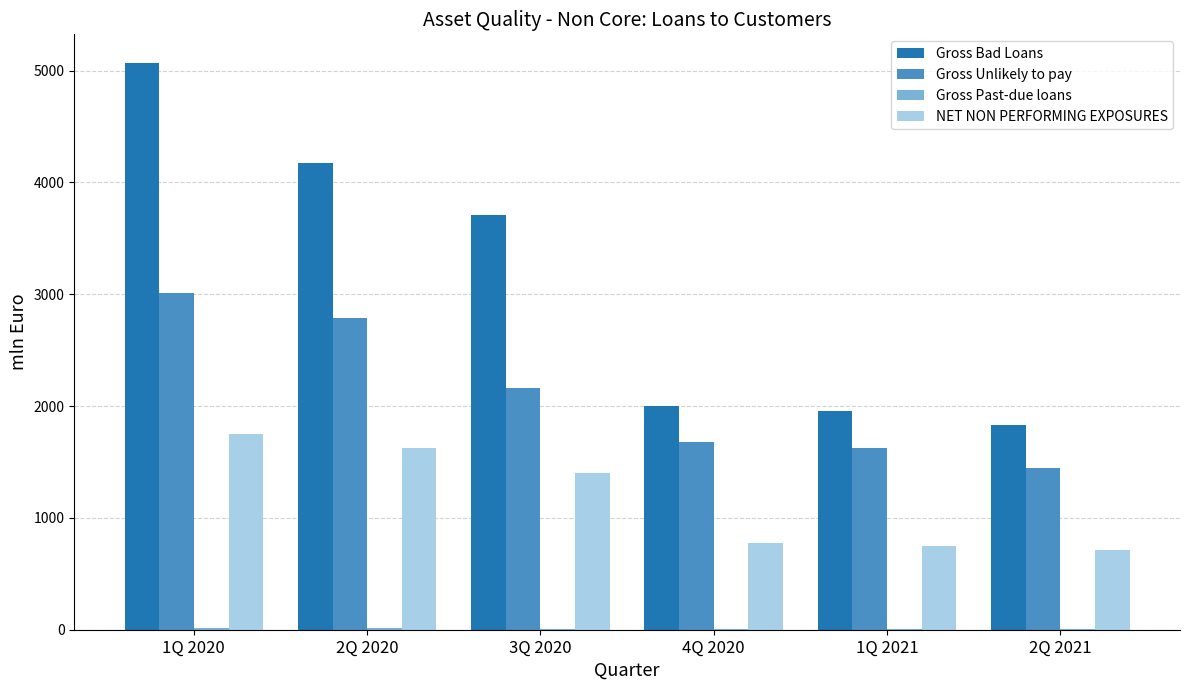

Where is Gross Unlikely to pay nearest to the value 2231?

3Q 2020